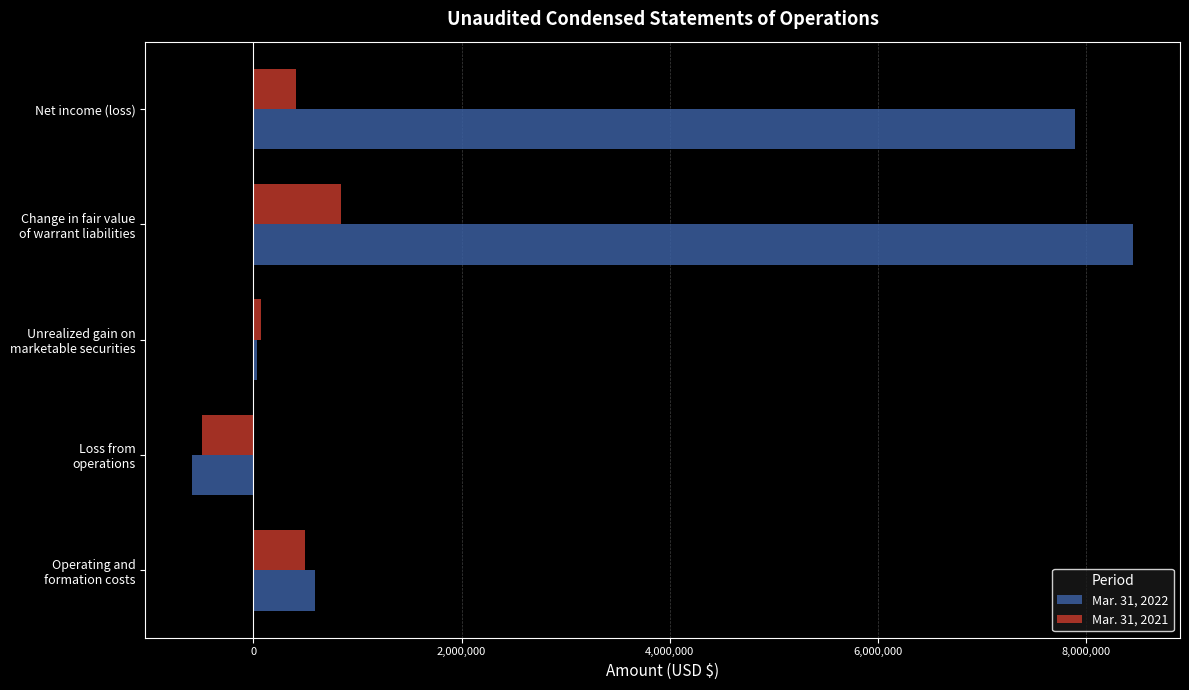

What is the lowest value of the Mar. 31, 2021 series?

-498215